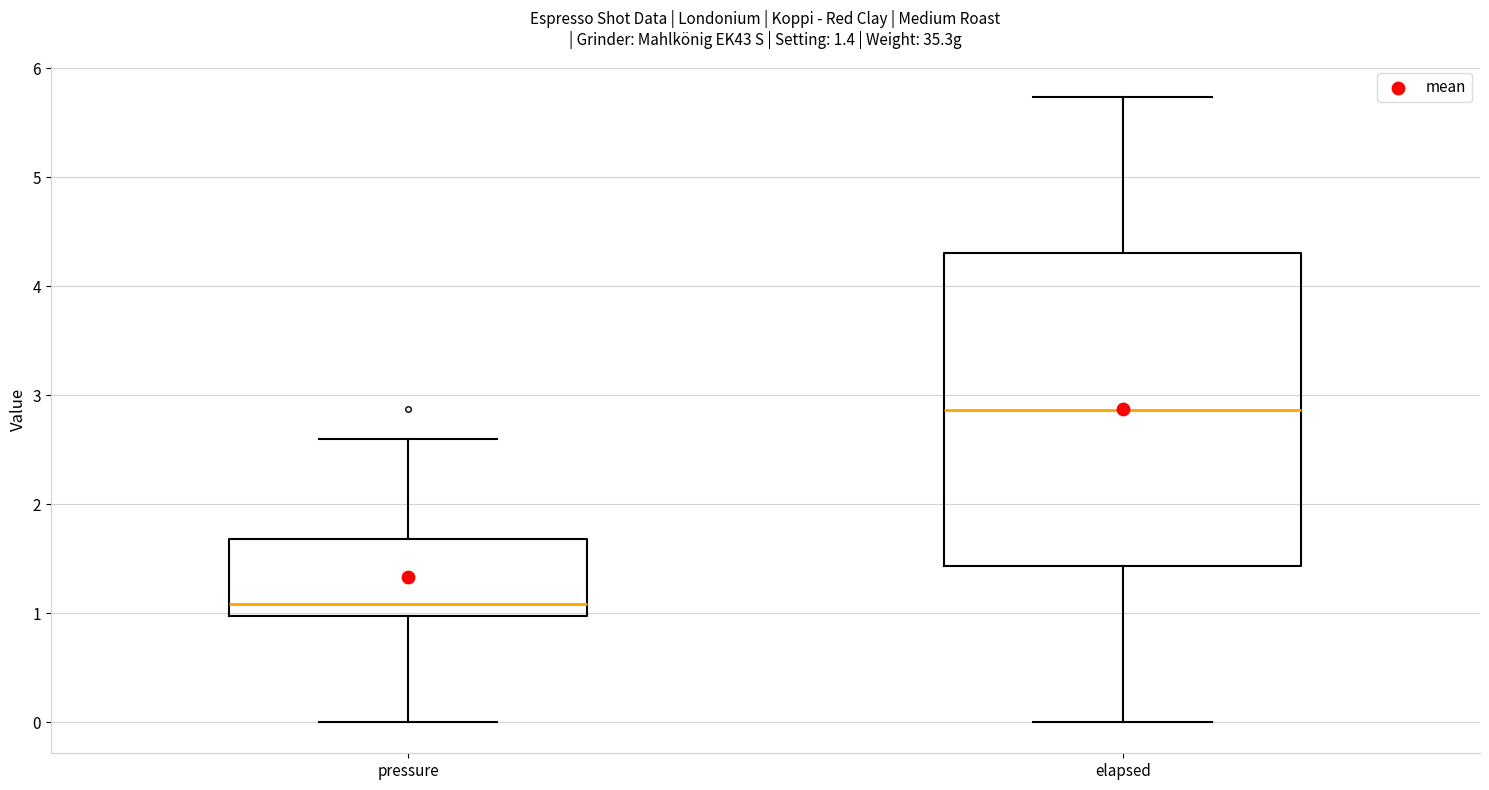

Which box's median line is the highest?

elapsed